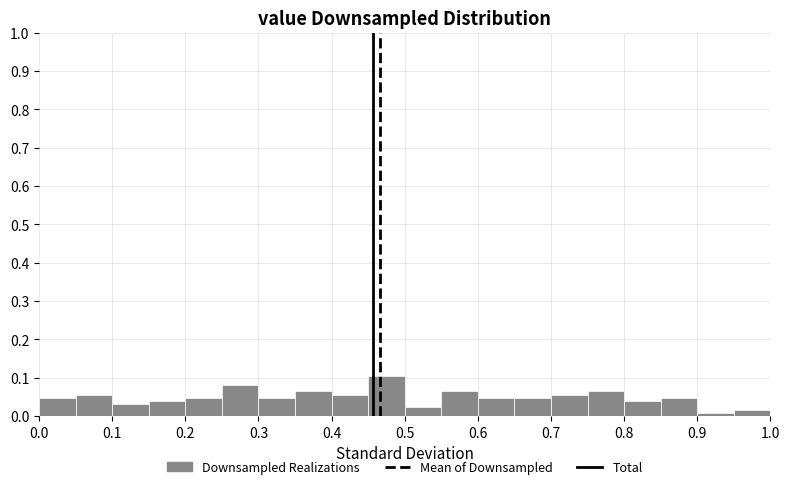

Which range on the x-axis has the tallest bar?

0.45 to 0.50